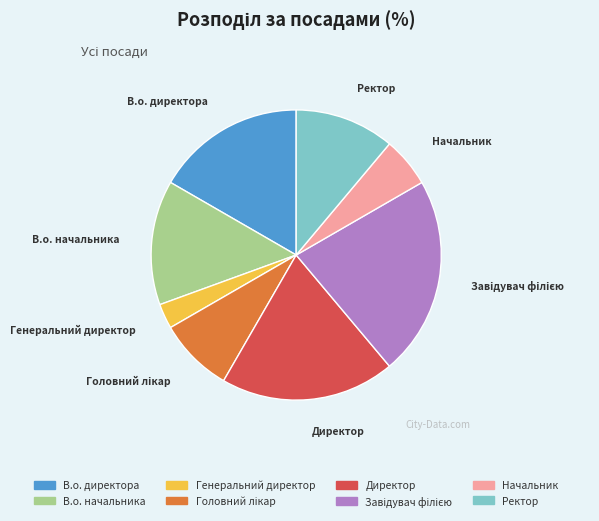

Is it true that В.о. начальника is 27% of the pie?

False